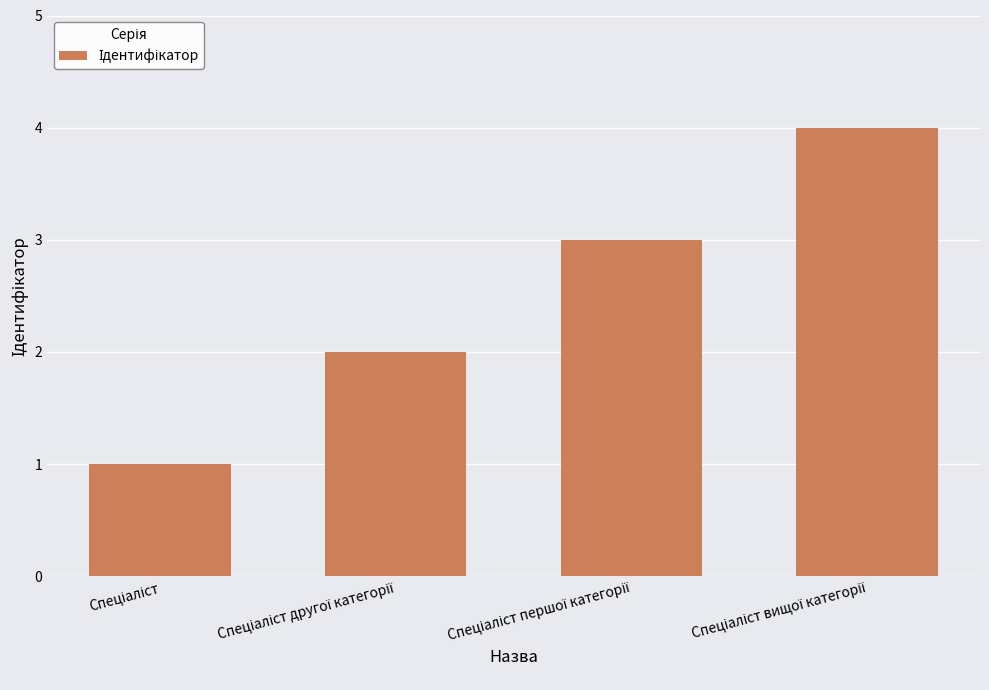

What is the difference between the maximum and minimum values?

3